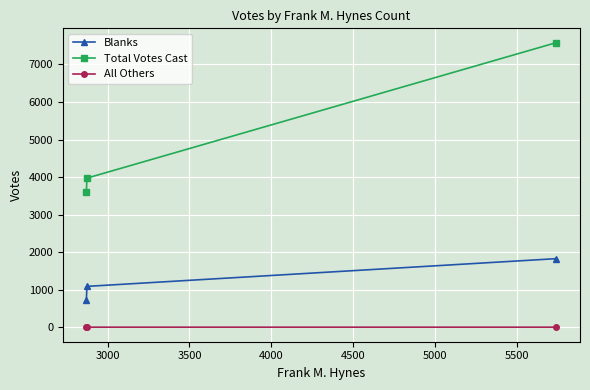

What is the value of the Blanks point at the 2nd from the left?

1094